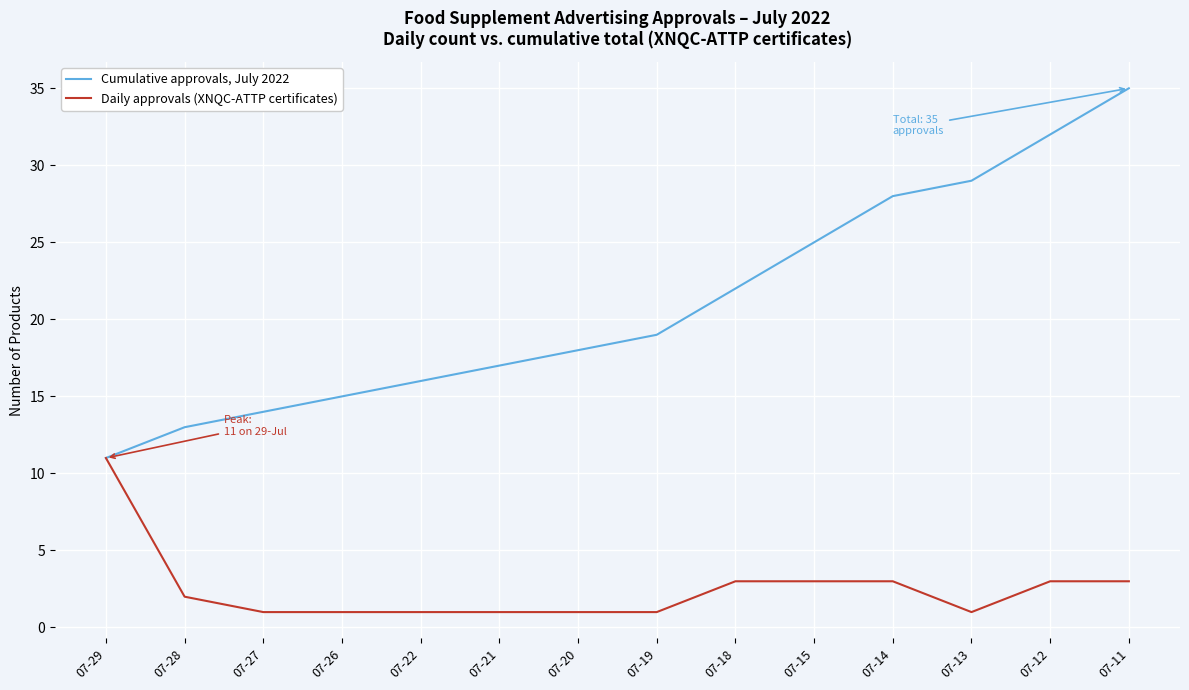

Rank the series at 07-14 from highest to lowest value.

Cumulative approvals, July 2022, Daily approvals (XNQC-ATTP certificates)